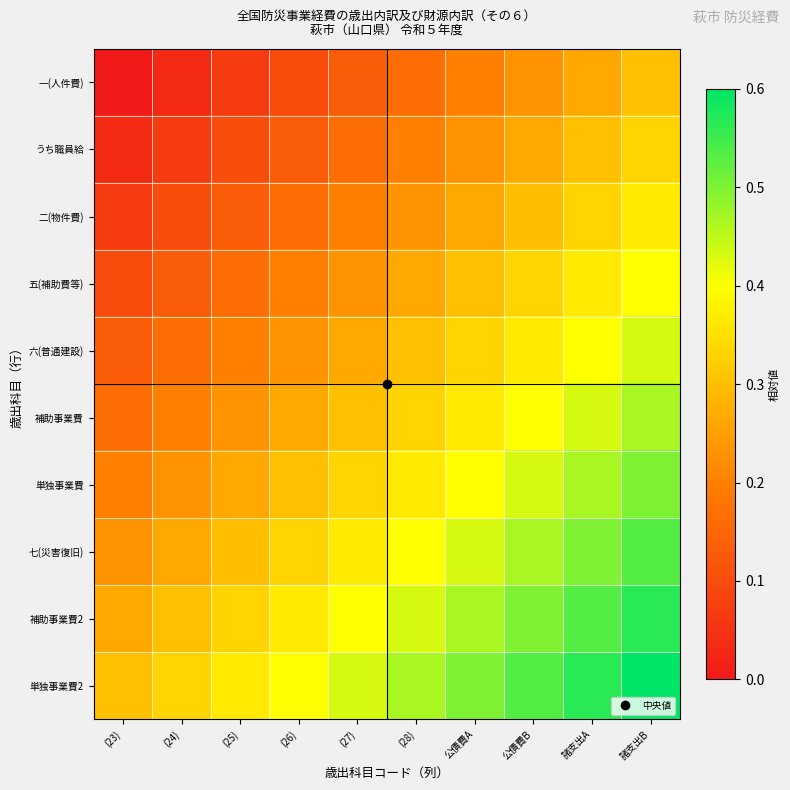

Which series has the largest total across all categories?

単独事業費2